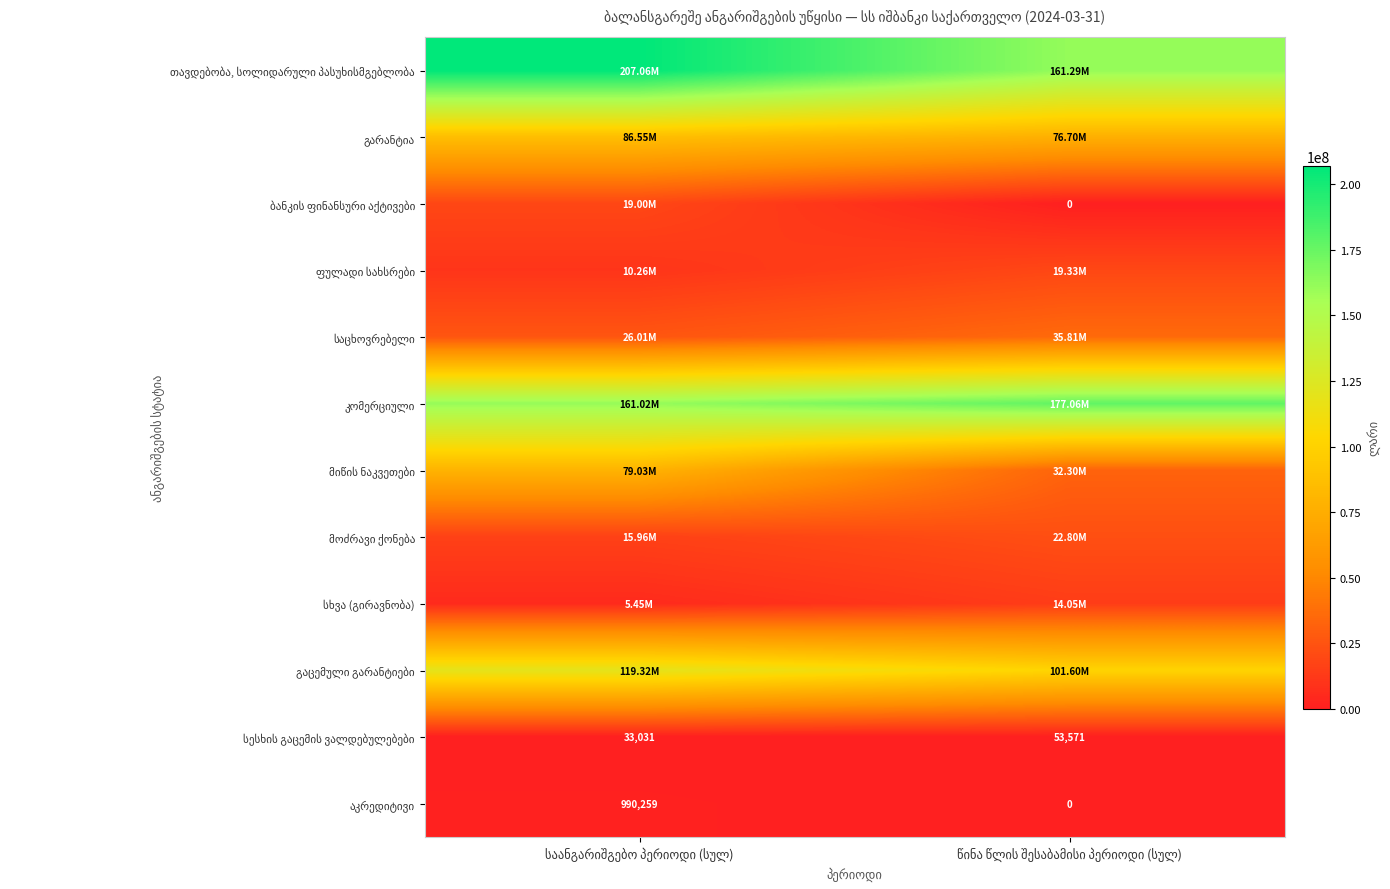

Which series has the largest total across all categories?

თავდებობა, სოლიდარული პასუხისმგებლობა